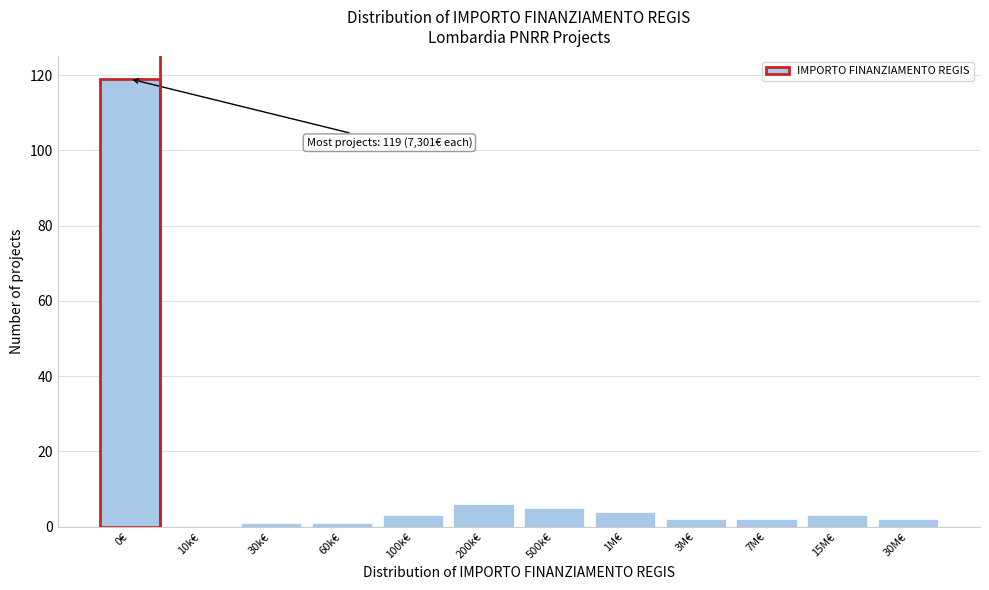

Reading left to right, transcribe all the data shown in this chart.

0€=119	10k€=0	30k€=1	60k€=1	100k€=3	200k€=6	500k€=5	1M€=4	3M€=2	7M€=2	15M€=3	30M€=2